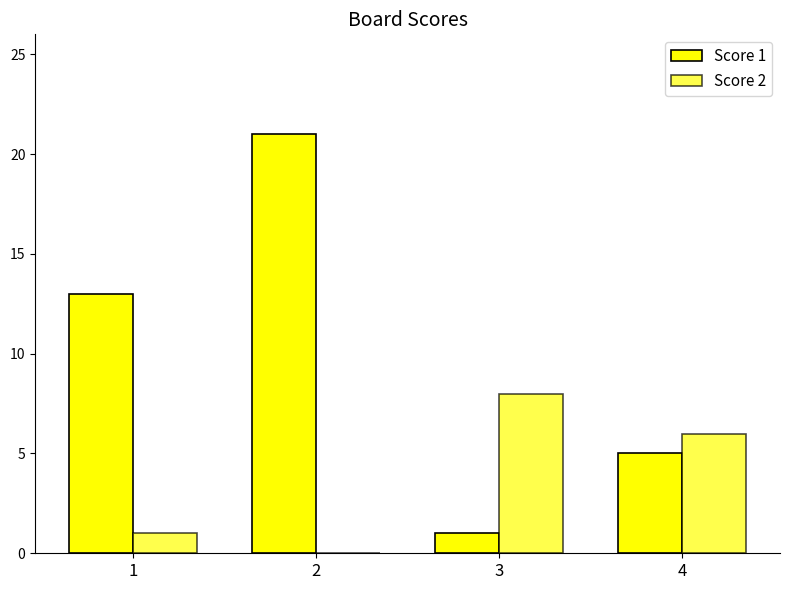

Rank the series by their average value, from lowest to highest.

Score 2, Score 1